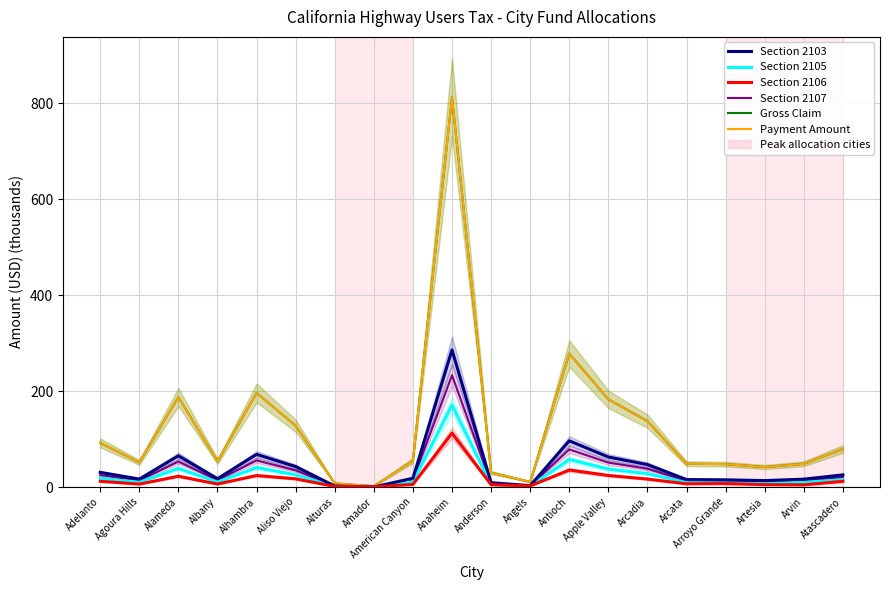

What are all the series names shown in the legend?

Section 2103, Section 2105, Section 2106, Section 2107, Gross Claim, Payment Amount